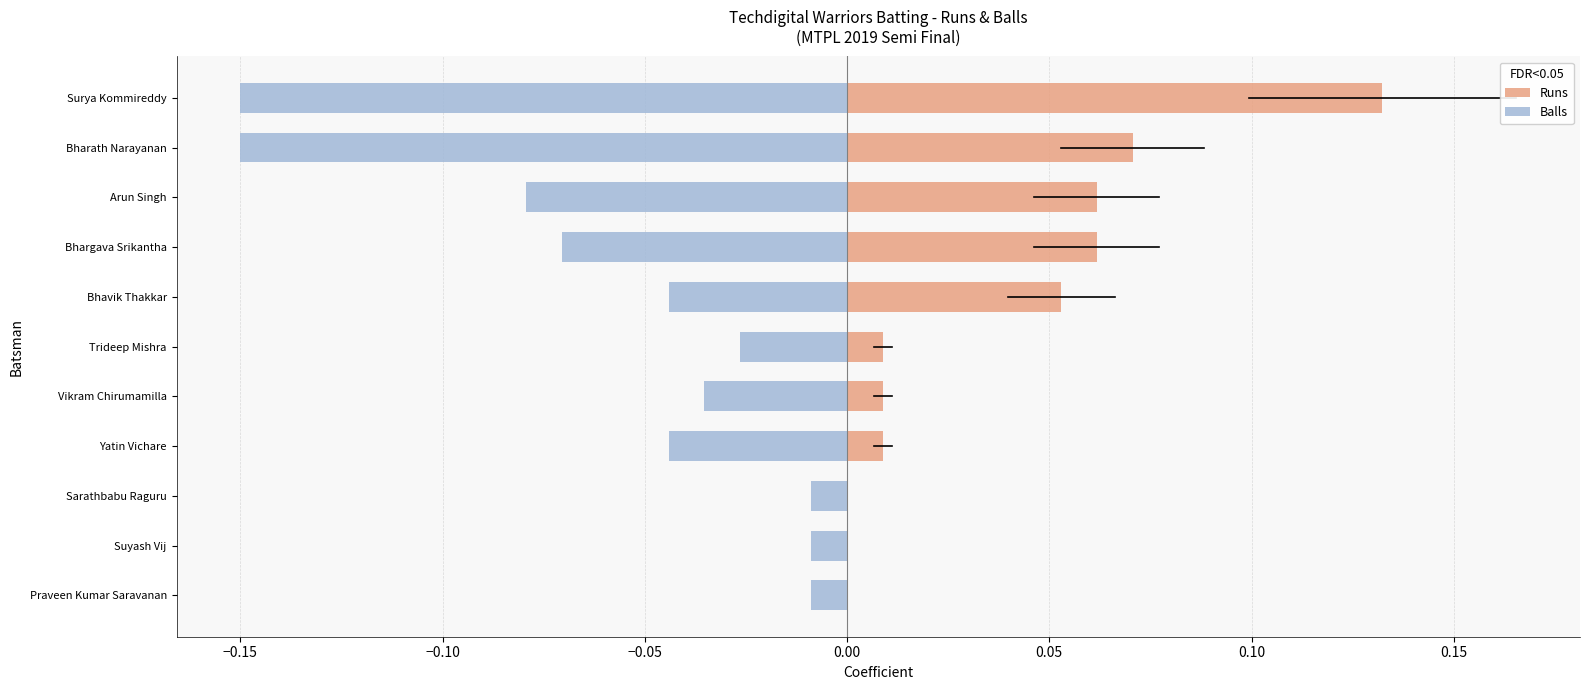

Is it true that Balls equals -0.1 at Bharath Narayanan?

False